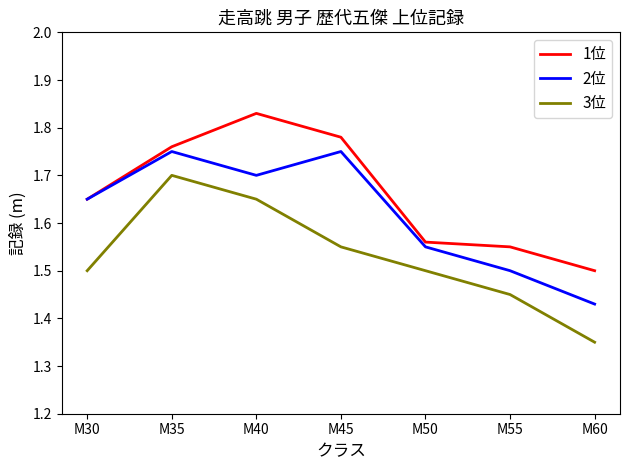

What is the difference between the maximum and minimum values in the 2位 series?

0.3